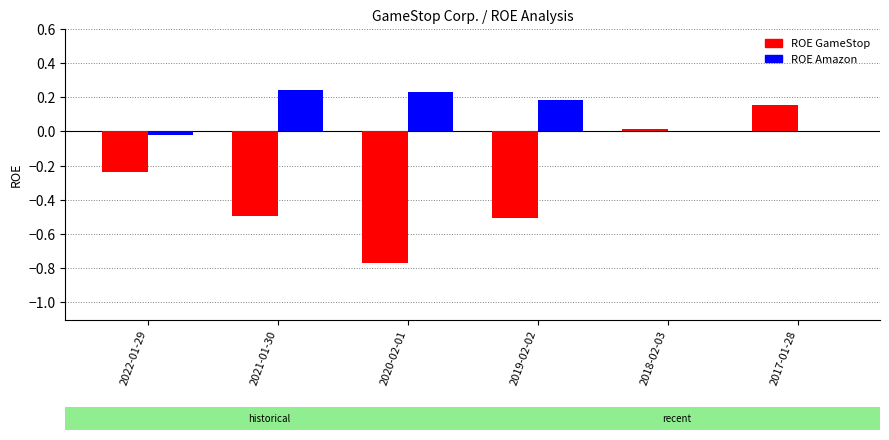

Between 2018-02-03 and 2017-01-28, which series saw the biggest shift?

ROE GameStop